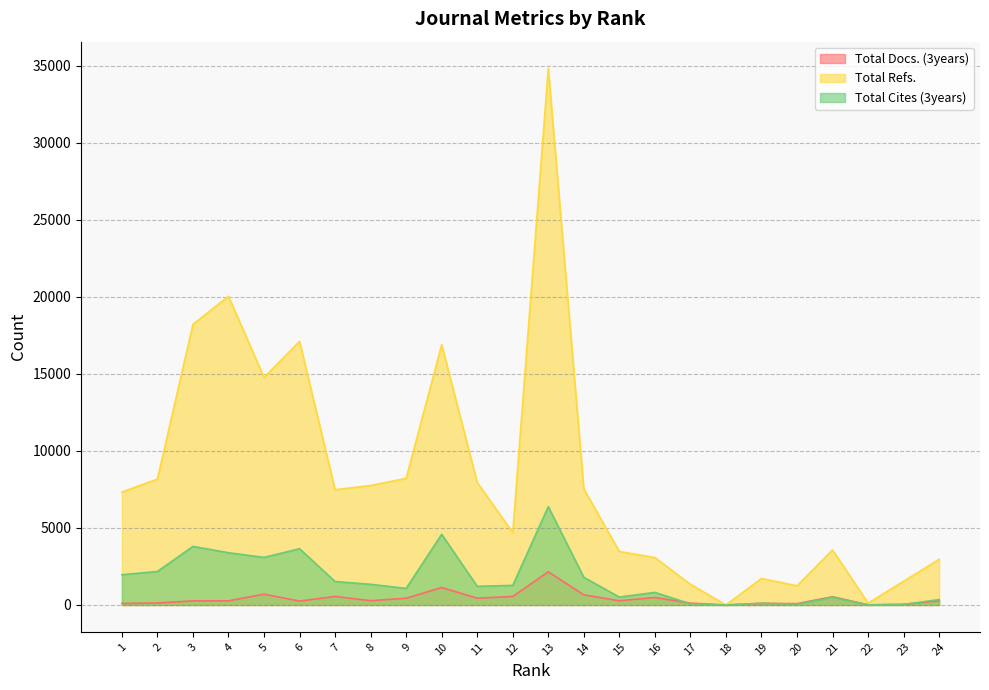

Which series ends up on top after the final intersection of Total Cites (3years) and Total Docs. (3years)?

Total Cites (3years)